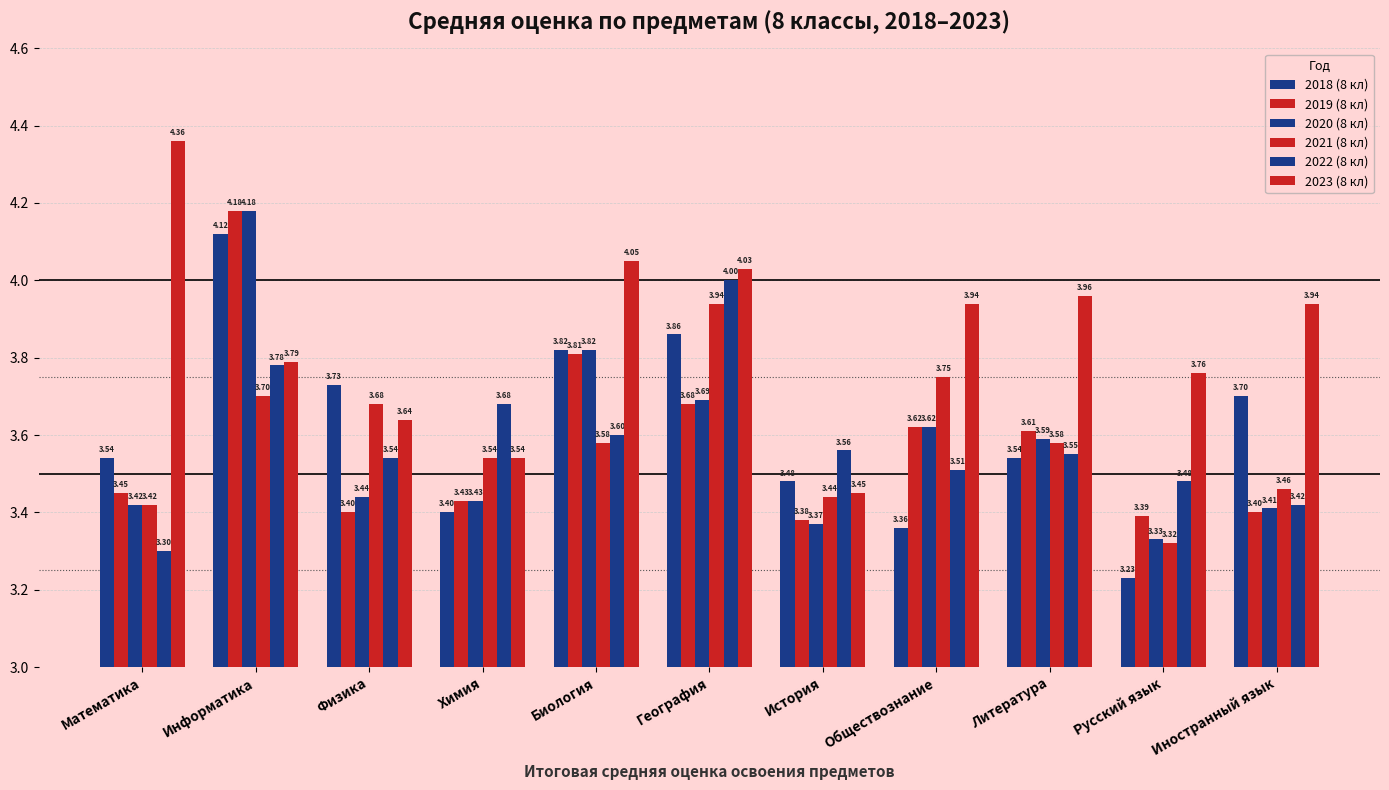

How many series are shown in this chart?

6